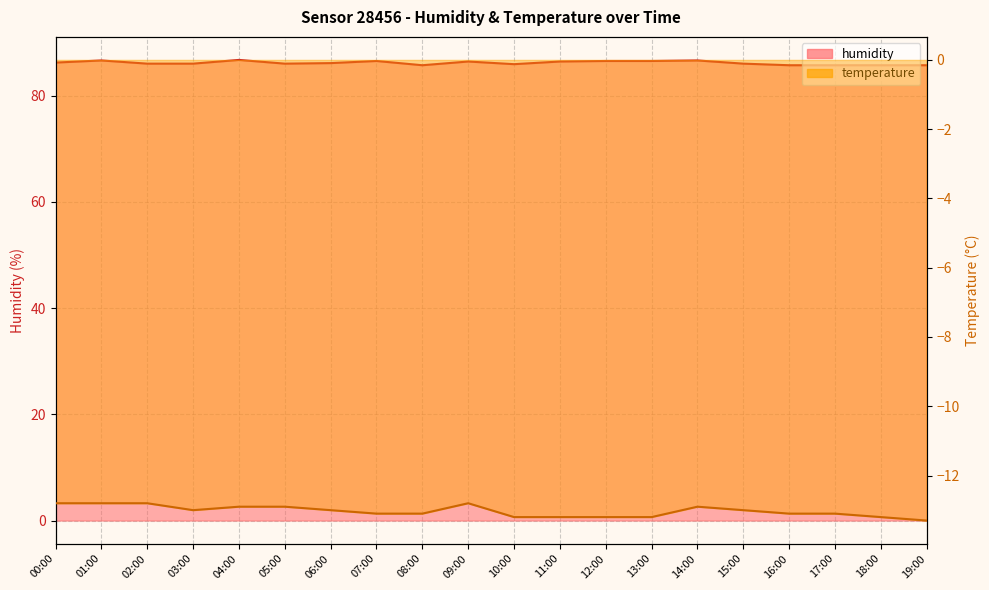

How many values in the humidity series are below 86?

6